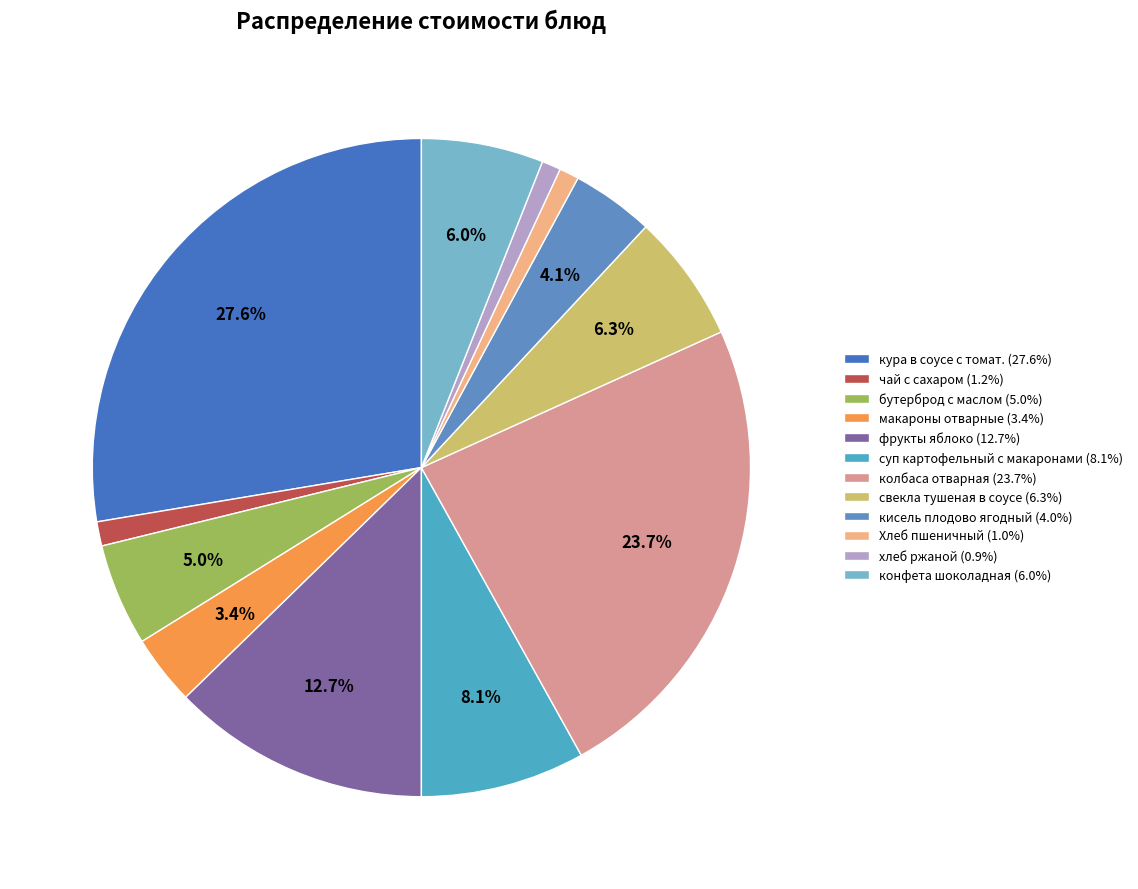

Does хлеб ржаной represent more than half of the total?

No